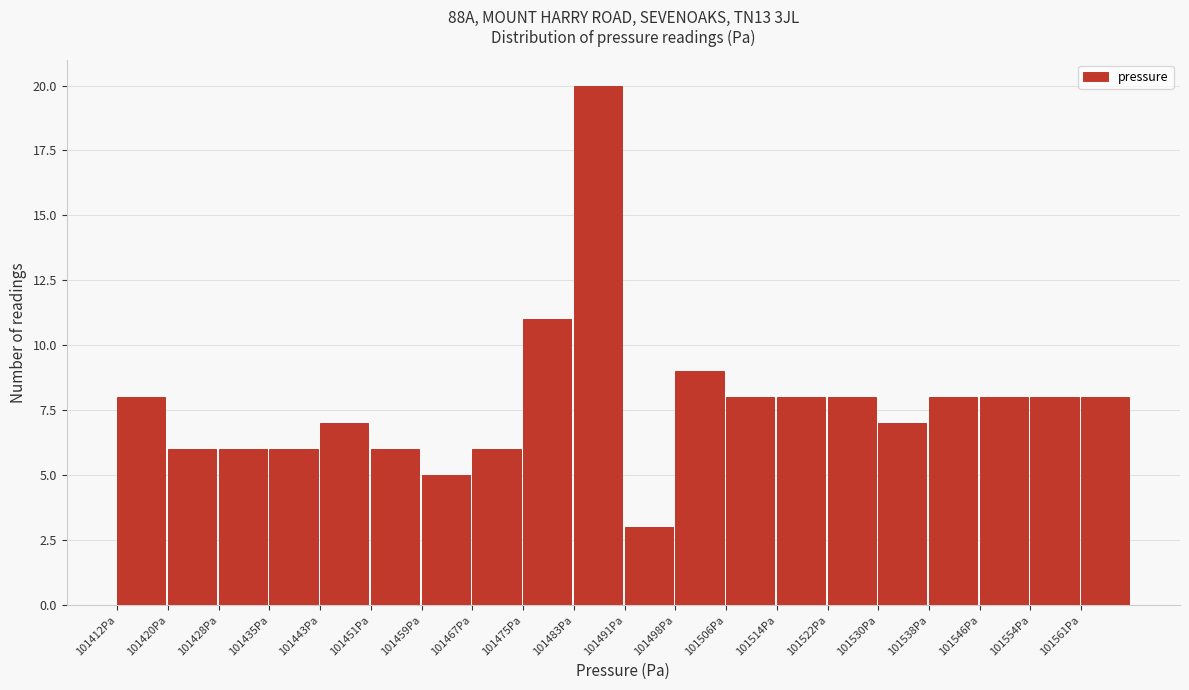

Over which range of the x-axis is the bar tallest?

101483 to 101491